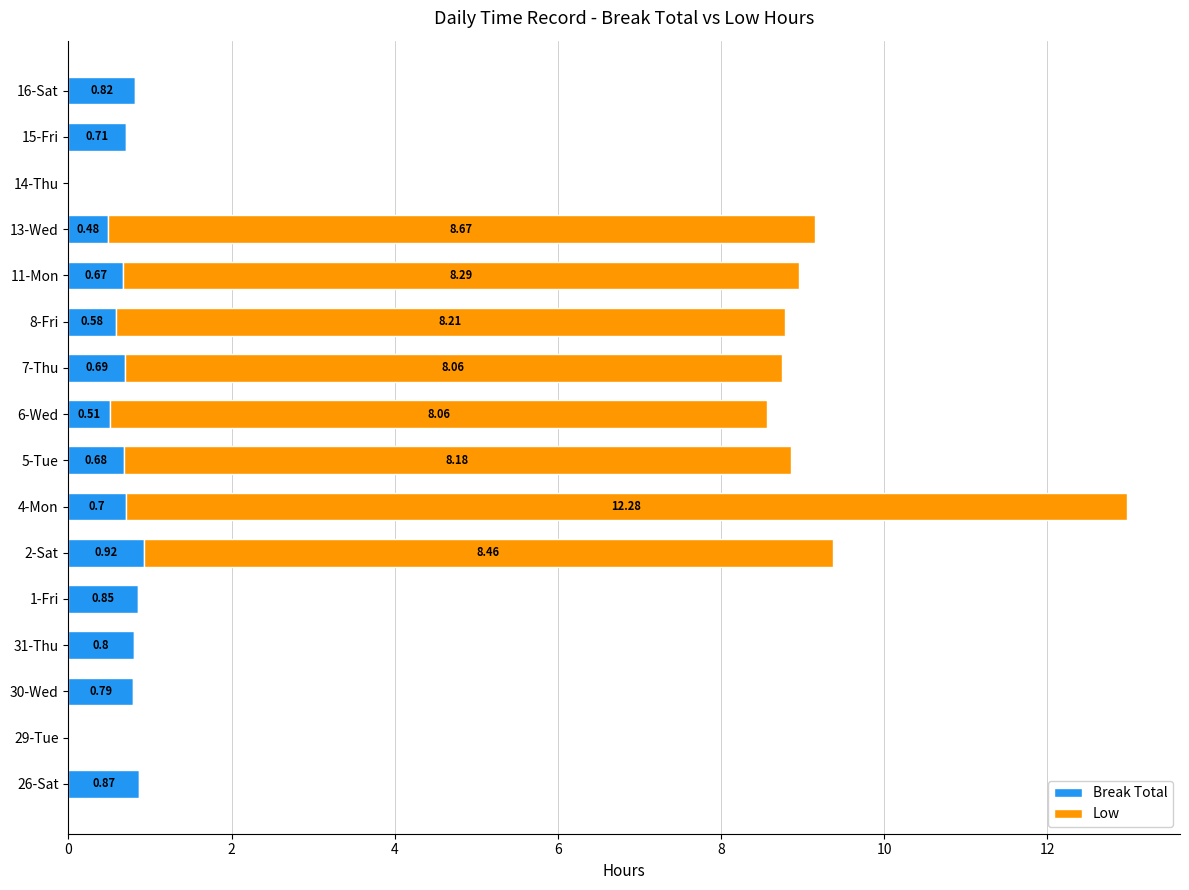

At which category is the sum across all series the highest?

4-Mon